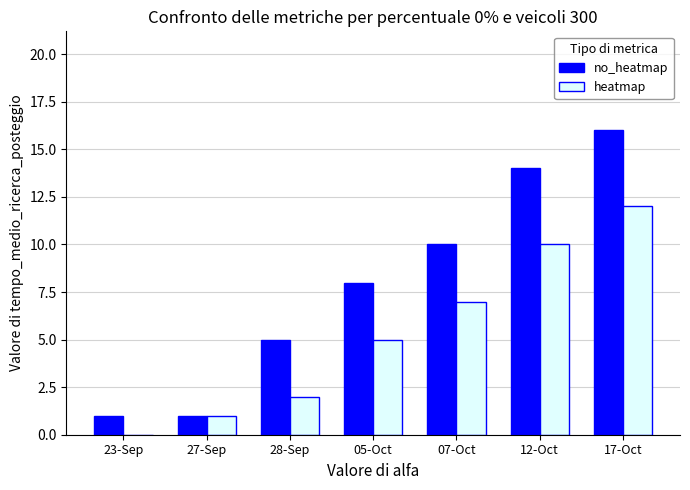

What are all the series names shown in the legend?

no_heatmap, heatmap